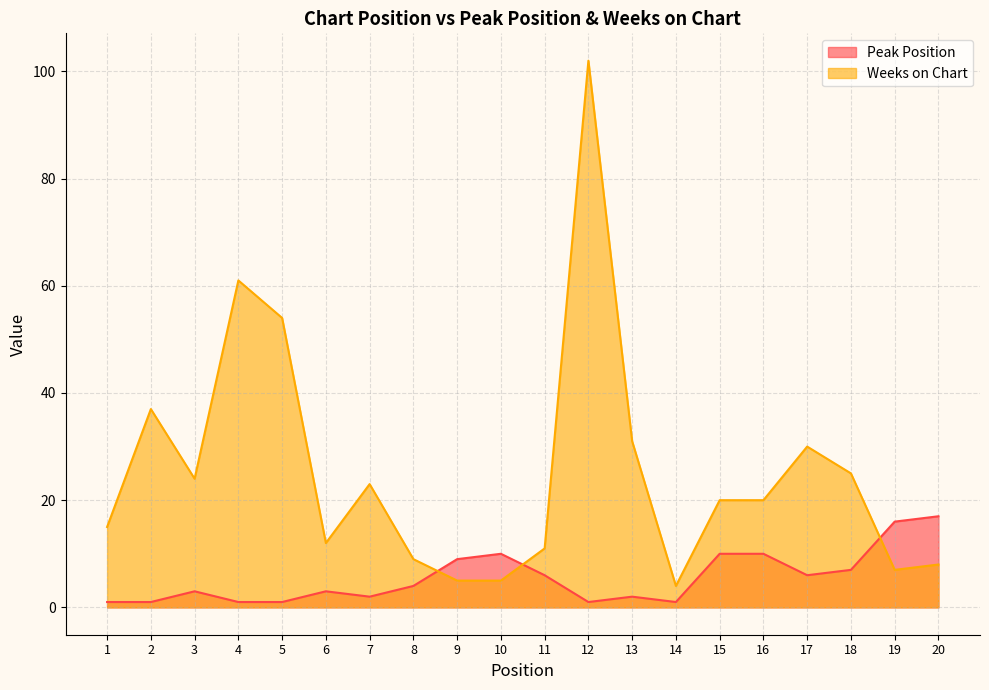

What is the value of the Peak Position point at the 19th from the left?

16